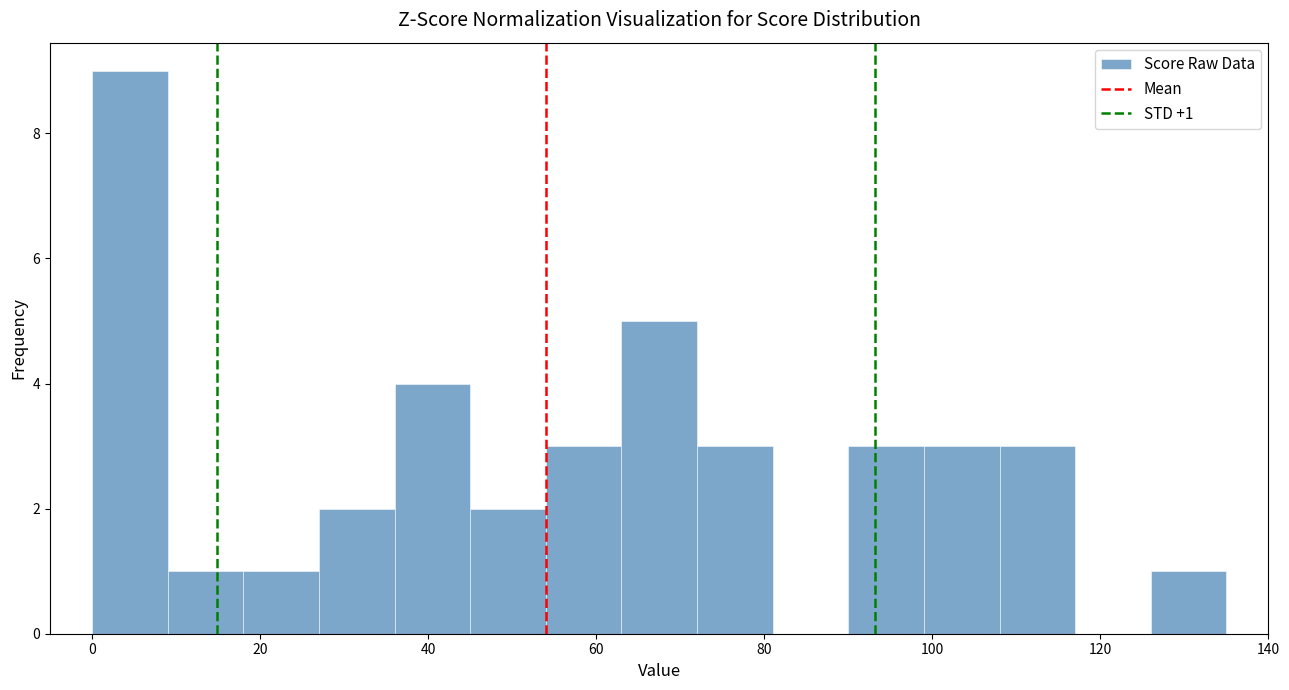

Over which range of the x-axis is the bar tallest?

0 to 9